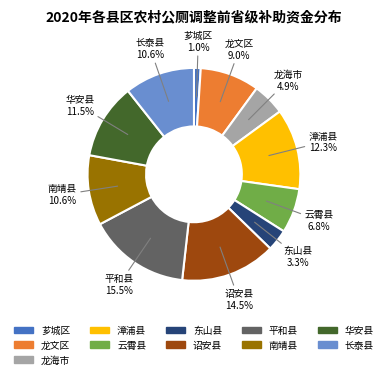

Count the number of slices in the pie.

11